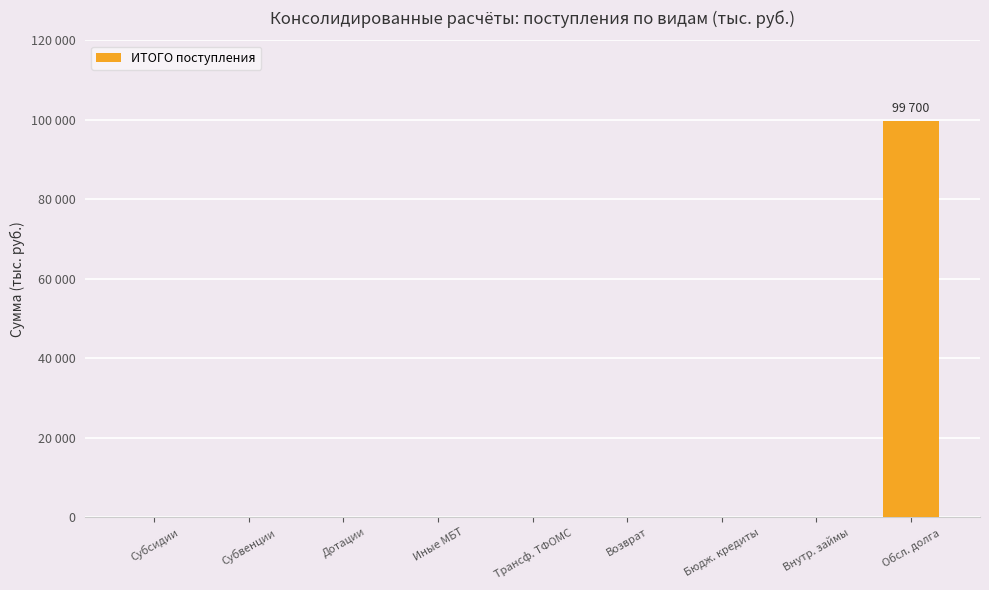

Between Внутр. займы and Субсидии, which is larger?

Внутр. займы